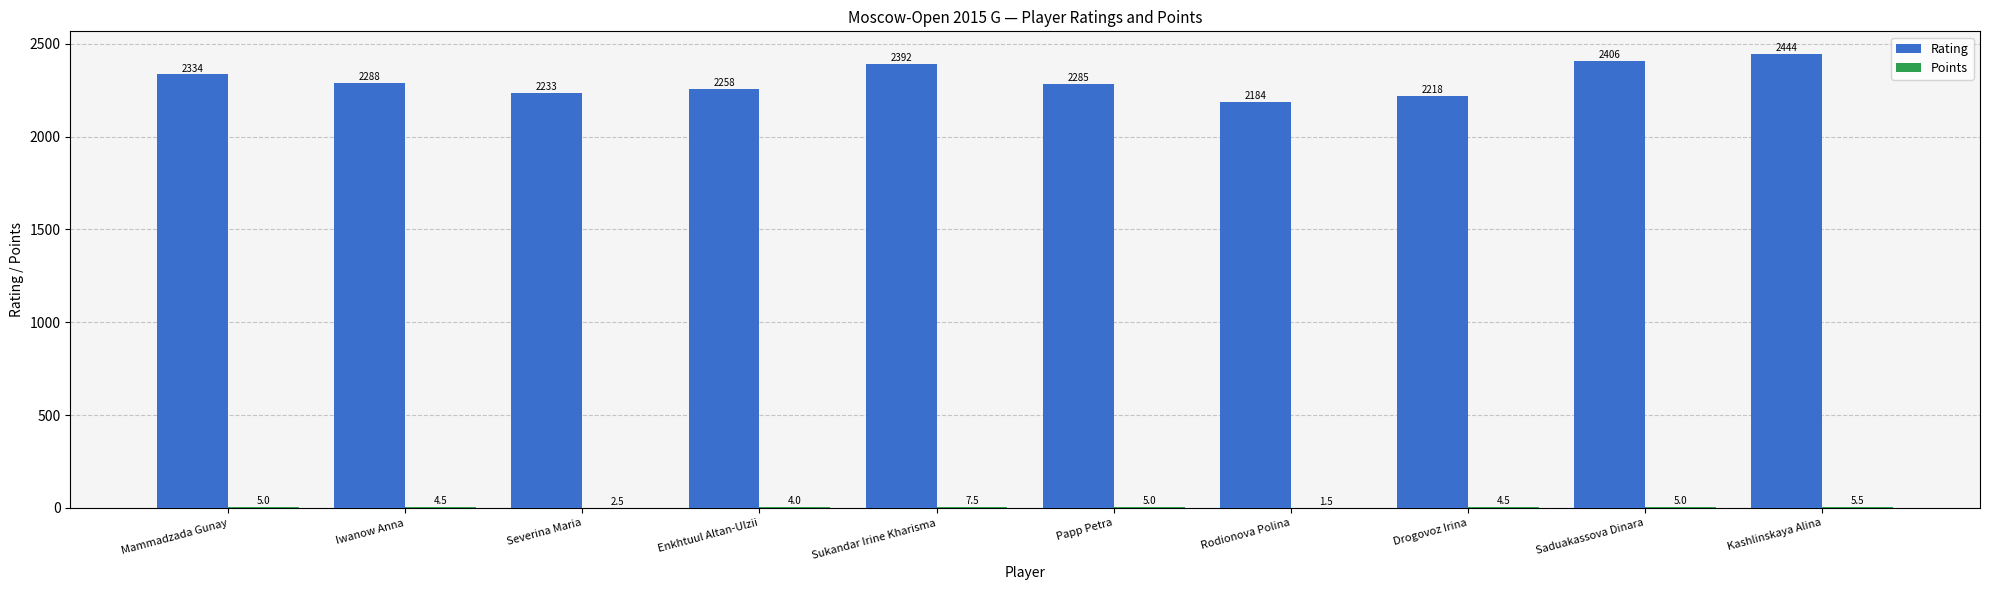

Between Enkhtuul Altan-Ulzii and Papp Petra, which series saw the biggest shift?

Rating